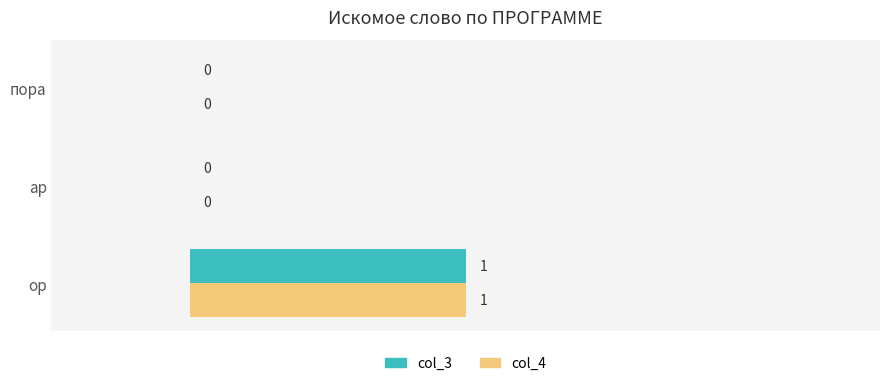

Is the value of col_4 at ор greater than the value of col_3 at ар?

Yes